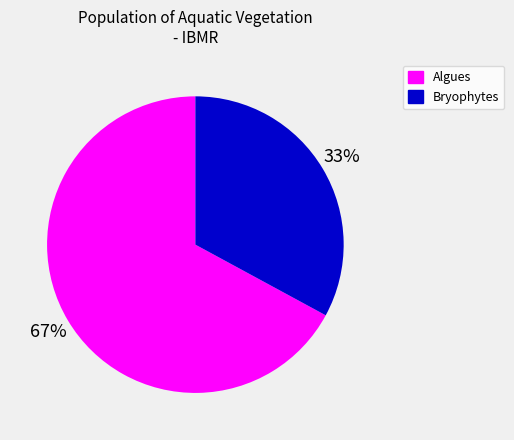

Is there any slice that represents more than half of the pie?

Yes